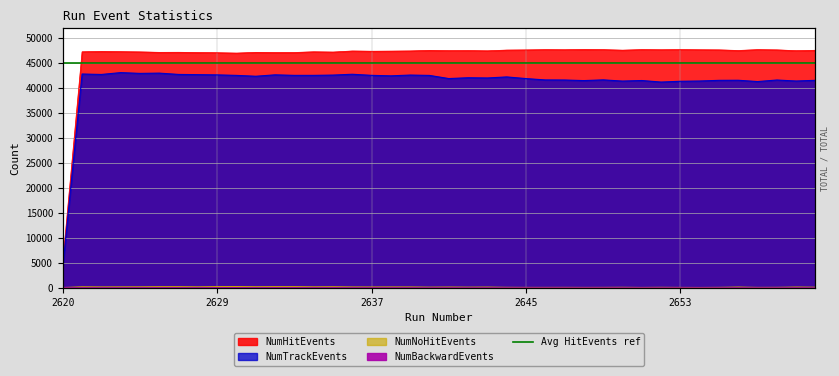

List the labels in order of NumHitEvents value, largest first.

2648, 2651, 2653, 2649, 2657, 2646, 2647, 2652, 2654, 2655, 2658, 2645, 2644, 2650, 2660, 2640, 2656, 2642, 2641, 2659, 2643, 2639, 2636, 2638, 2637, 2623, 2624, 2622, 2634, 2625, 2635, 2627, 2626, 2631, 2633, 2628, 2632, 2629, 2630, 2620